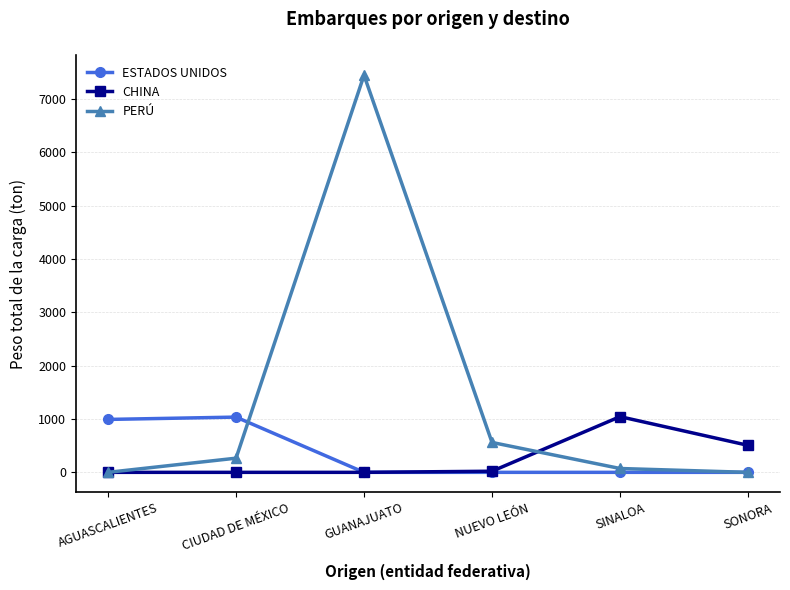

True or false: PERÚ has more than 1 interior local peaks.

False